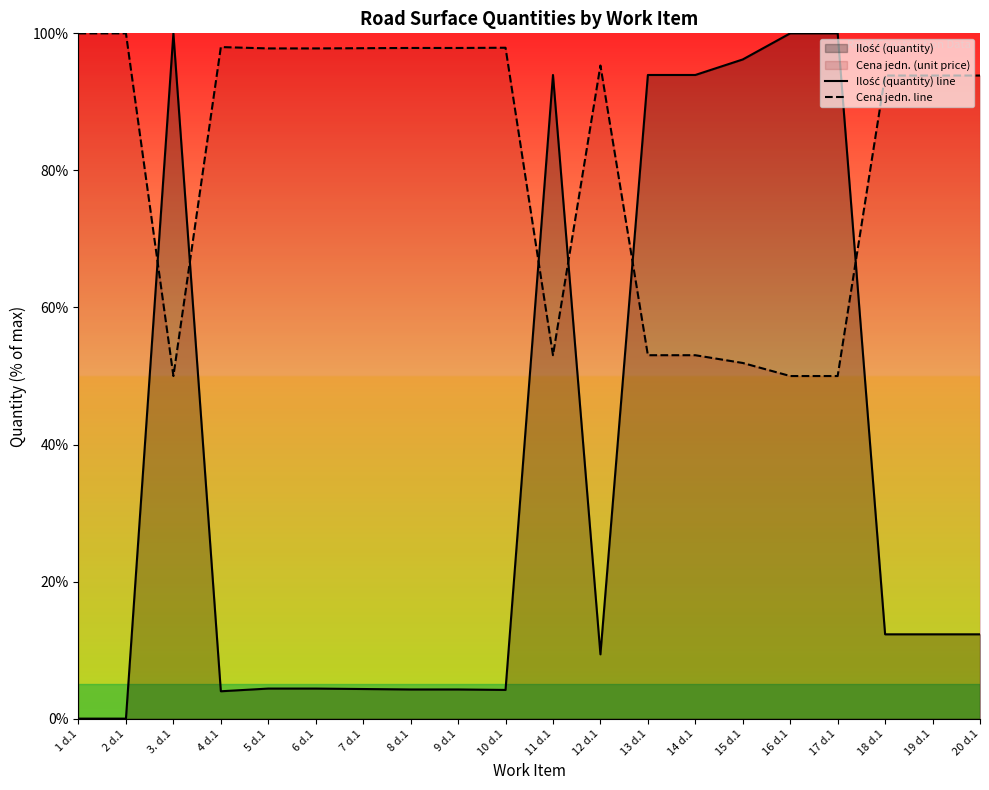

Which series has the largest total across all categories?

Cena jedn. line